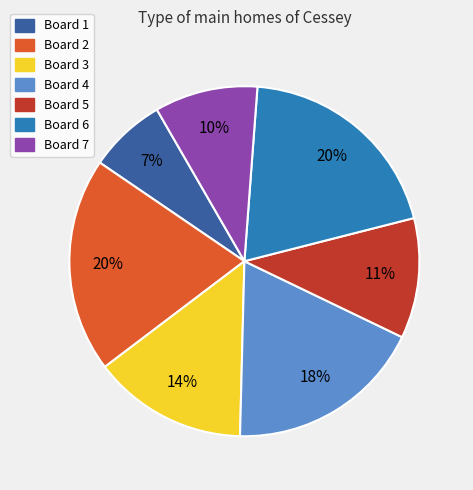

Is there a majority slice in this chart?

No